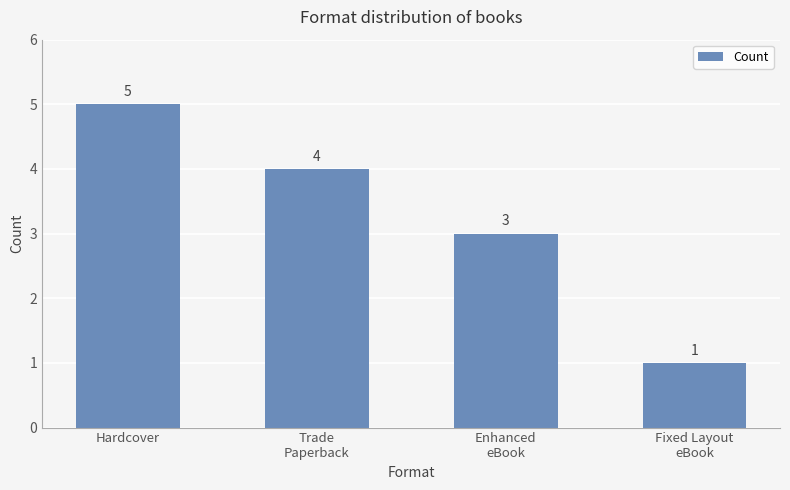

What is the difference between the second highest and minimum values?

3